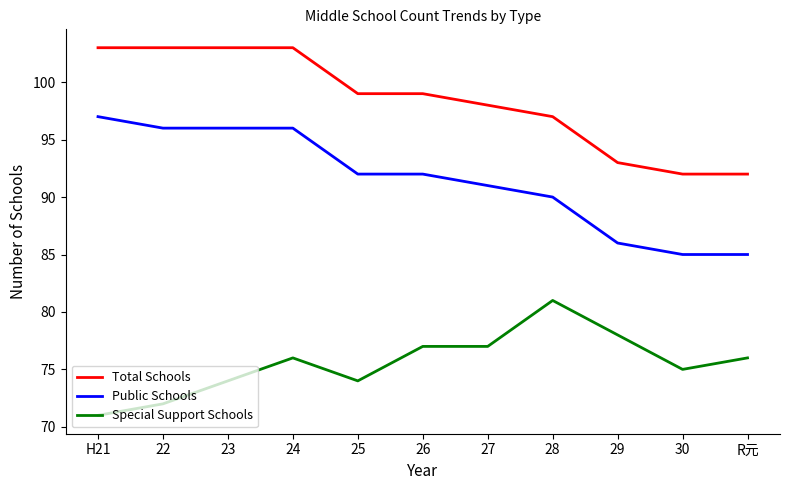

What is the sum of the Special Support Schools values at 25 and R元?

150